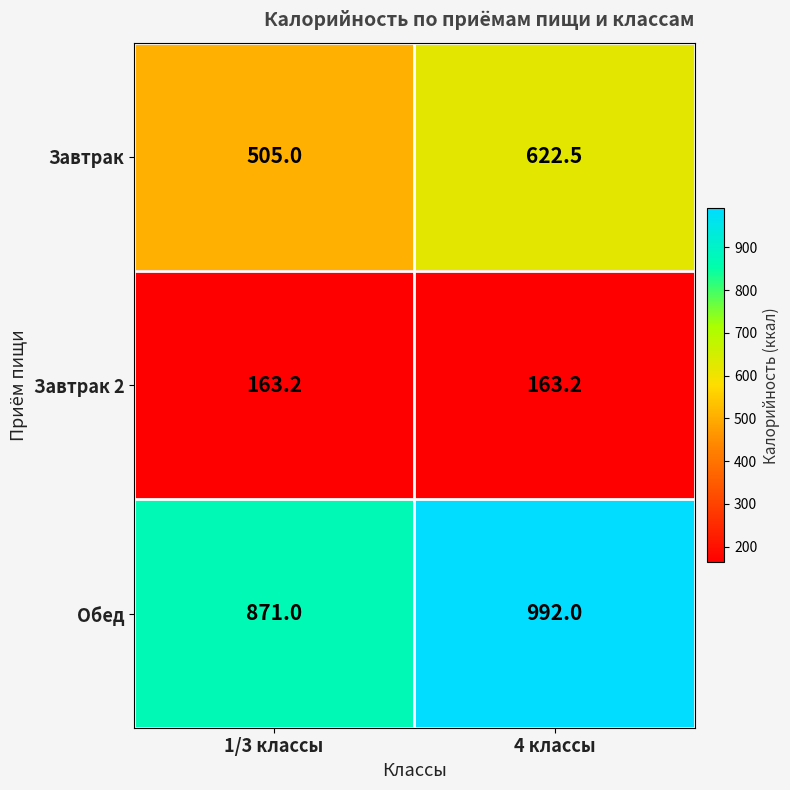

Rank the series by their maximum value, from lowest to highest.

Завтрак 2, Завтрак, Обед